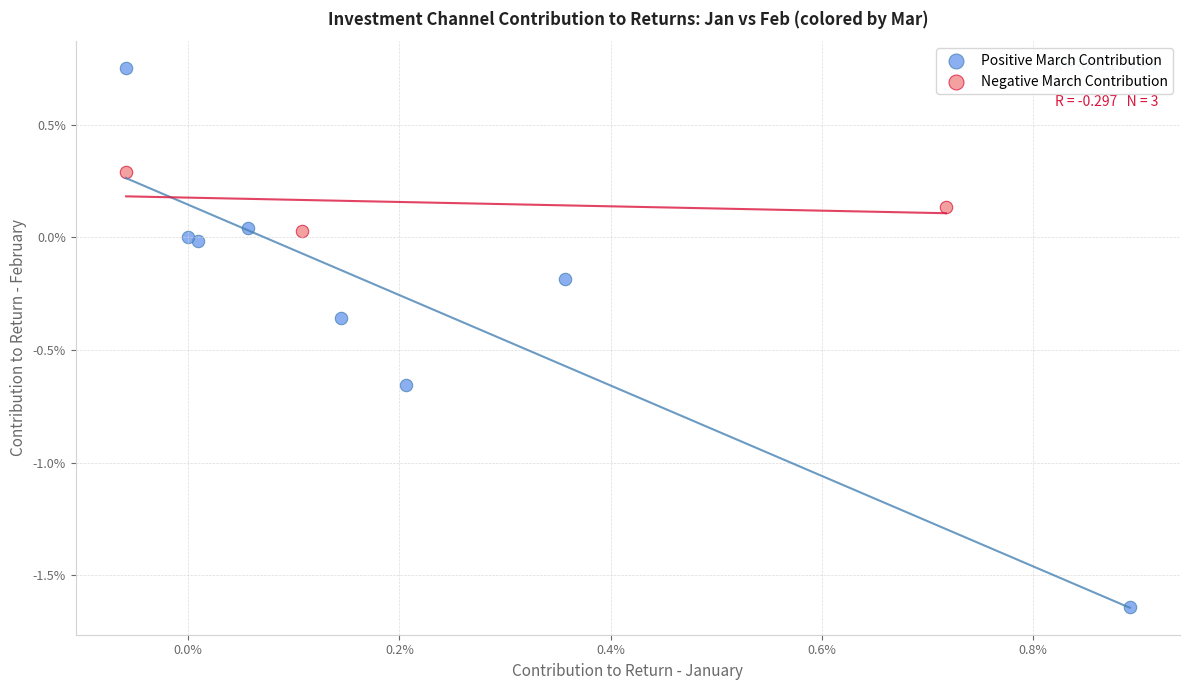

Which series contains the lowest Y value?

Positive March Contribution